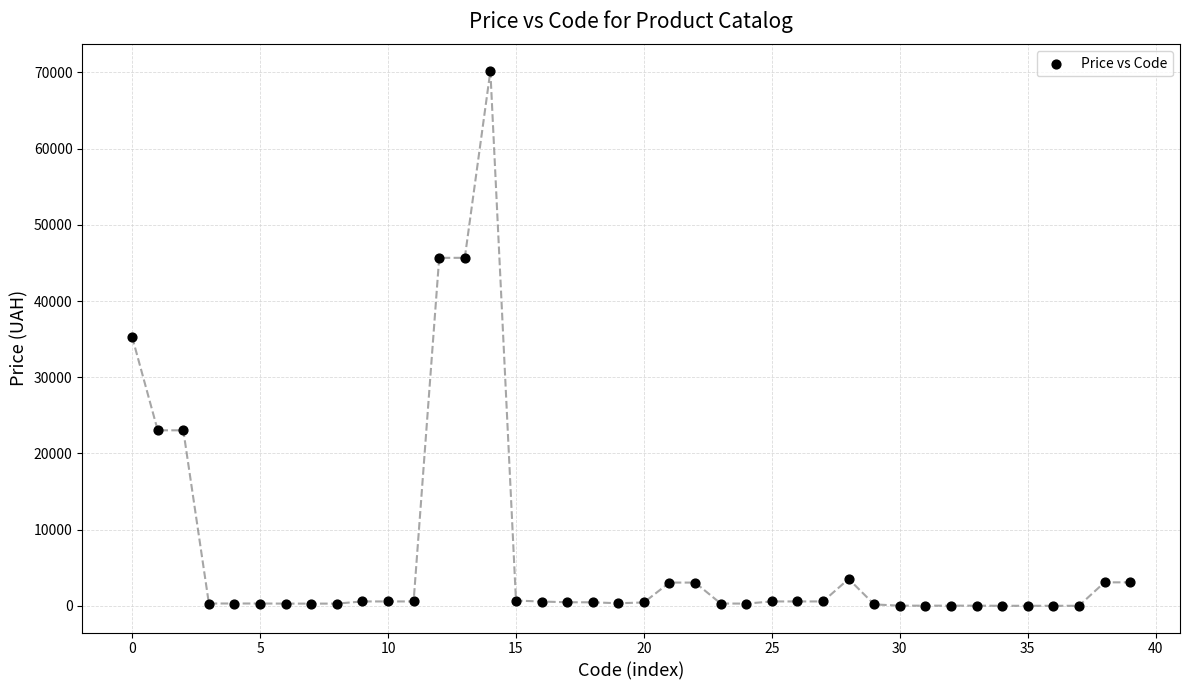

What is the range of Y values (max minus min)?

70166.1